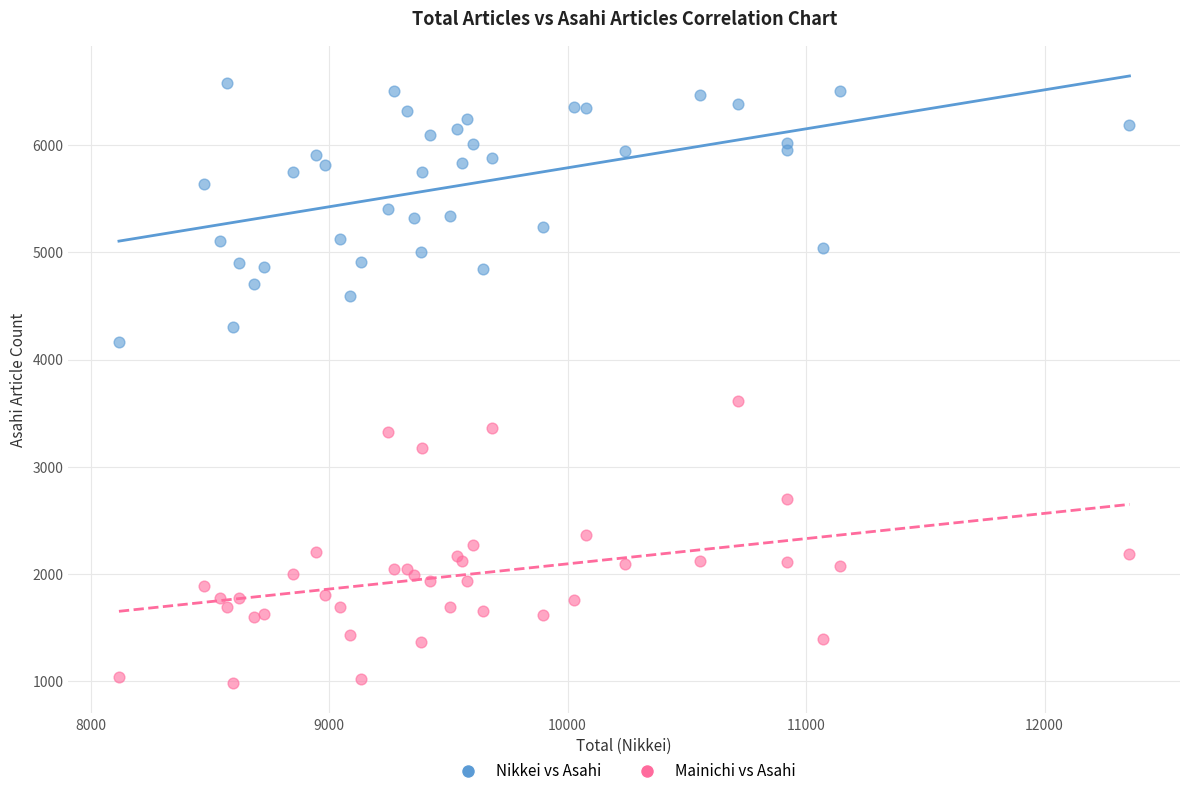

Which series contains the lowest Y value?

Mainichi vs Asahi